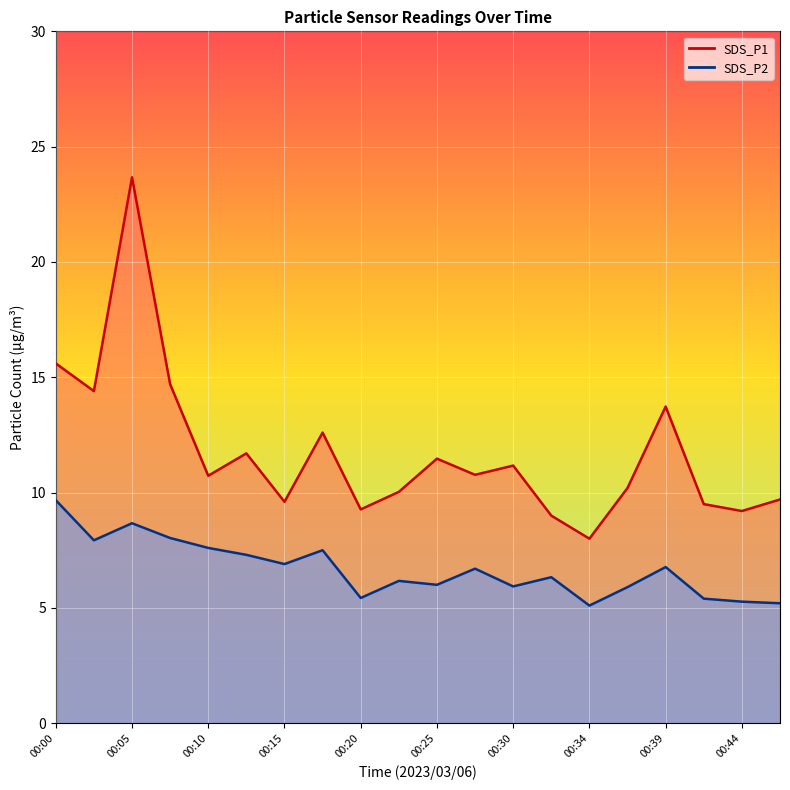

True or false: SDS_P1 and SDS_P2 cross at least once.

False